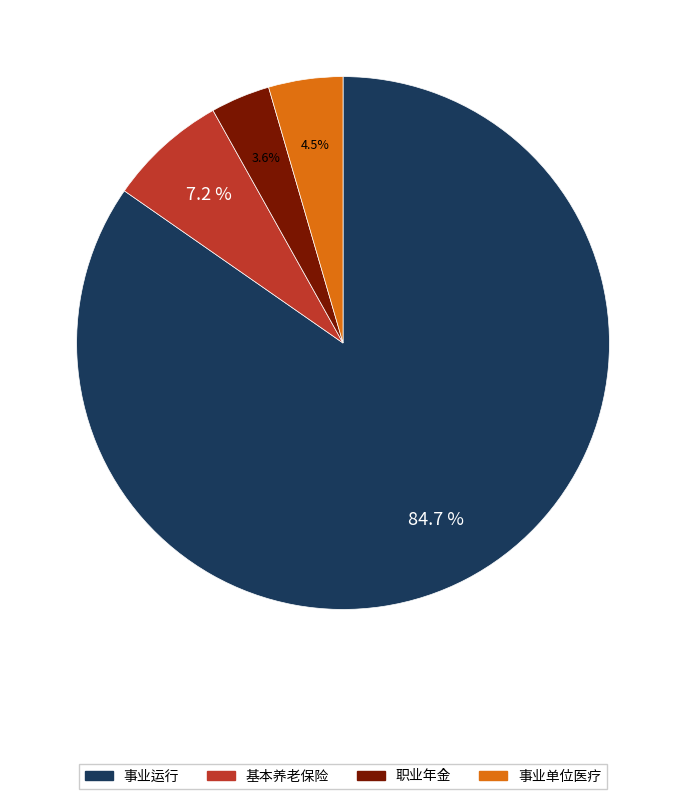

Does 事业运行 account for over 50% of the chart?

Yes